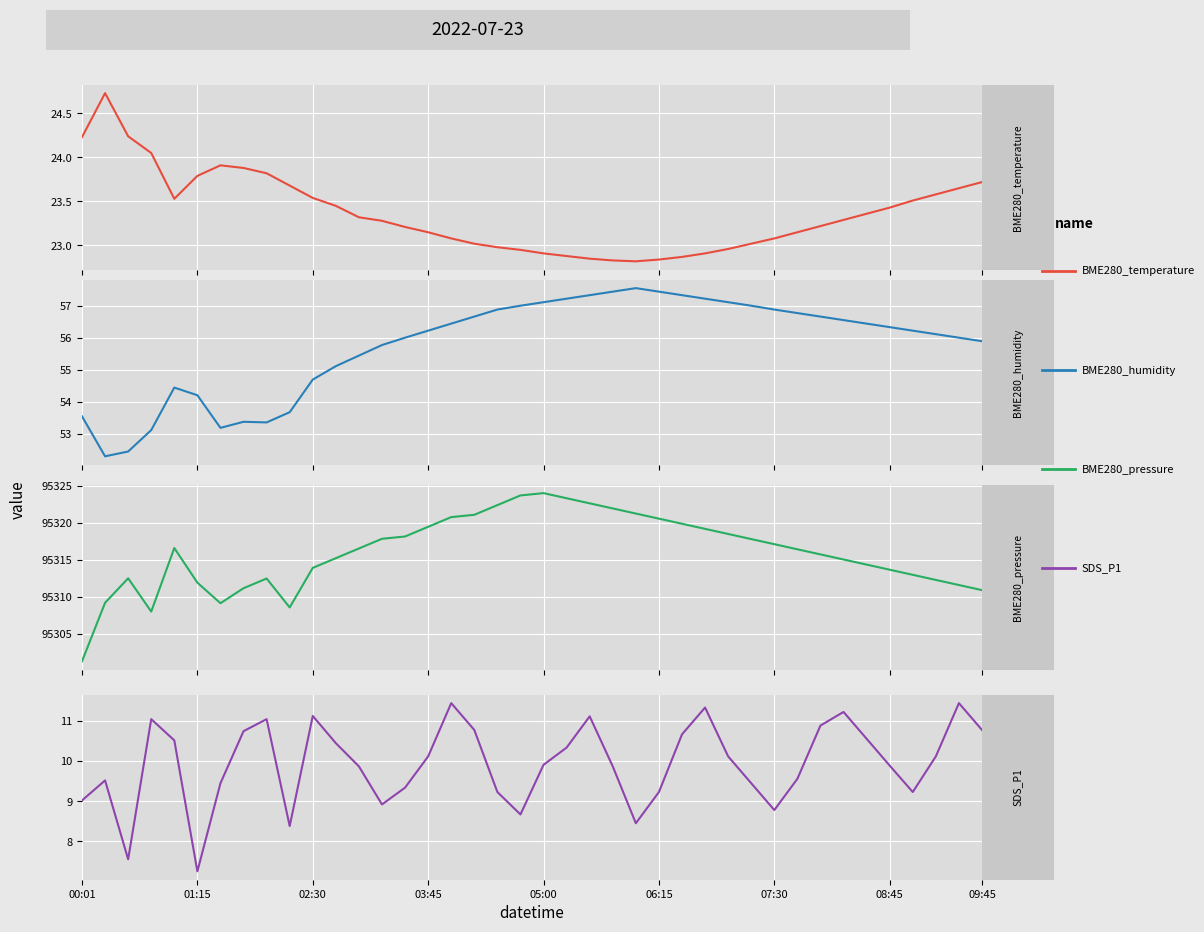

What is the sum of the SDS_P1 values at 28 and 03:45?

21.2